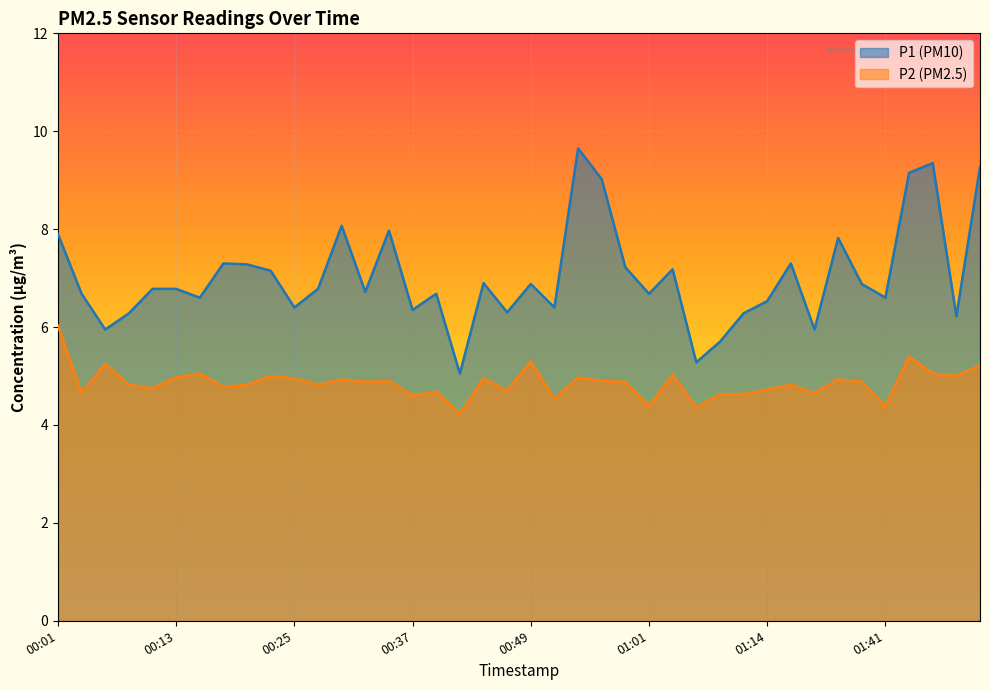

What is the difference between the second highest and minimum values in the P2 series?

1.2